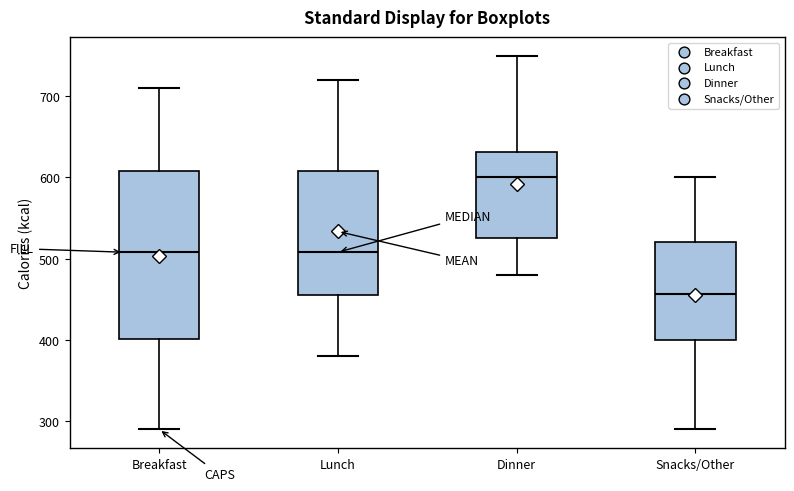

Reading left to right, transcribe this box plot: for each box, give where its median line is, the range the box spans, and where its two whiskers end, as read against the y-axis. The values are not printed on the chart, so give them approximately, as read against the axis.

Breakfast: median 510, box 400 to 610, whiskers 290 to 710
Lunch: median 510, box 460 to 610, whiskers 380 to 720
Dinner: median 600, box 530 to 630, whiskers 480 to 750
Snacks/Other: median 460, box 400 to 520, whiskers 290 to 600